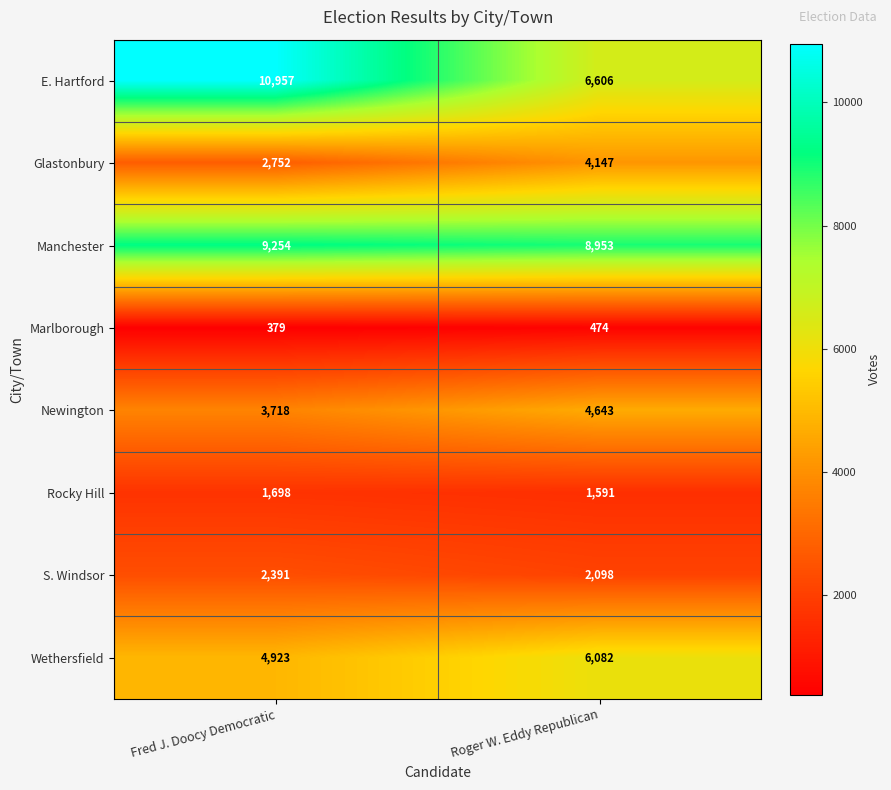

List the series in order of their peak value, lowest first.

Marlborough, Rocky Hill, S. Windsor, Glastonbury, Newington, Wethersfield, Manchester, E. Hartford